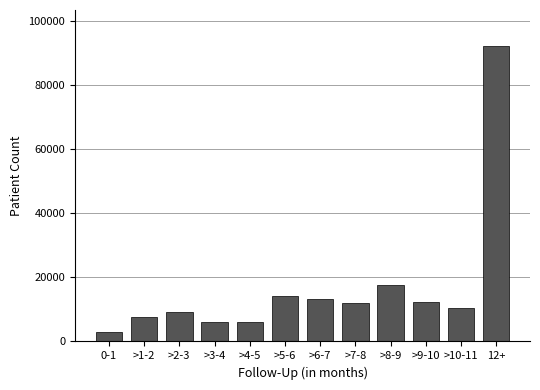

Which has a higher value, >3-4 or 0-1?

>3-4